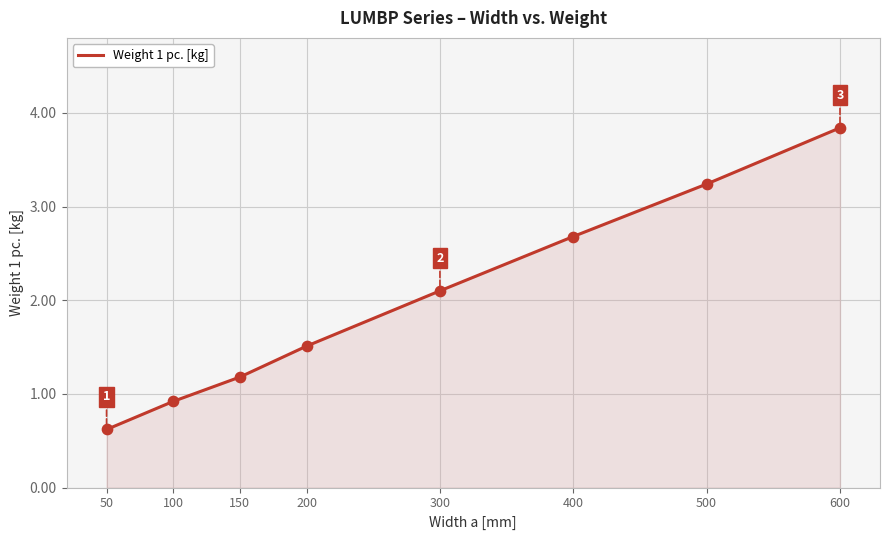

Between 500 and 50, which is larger?

500